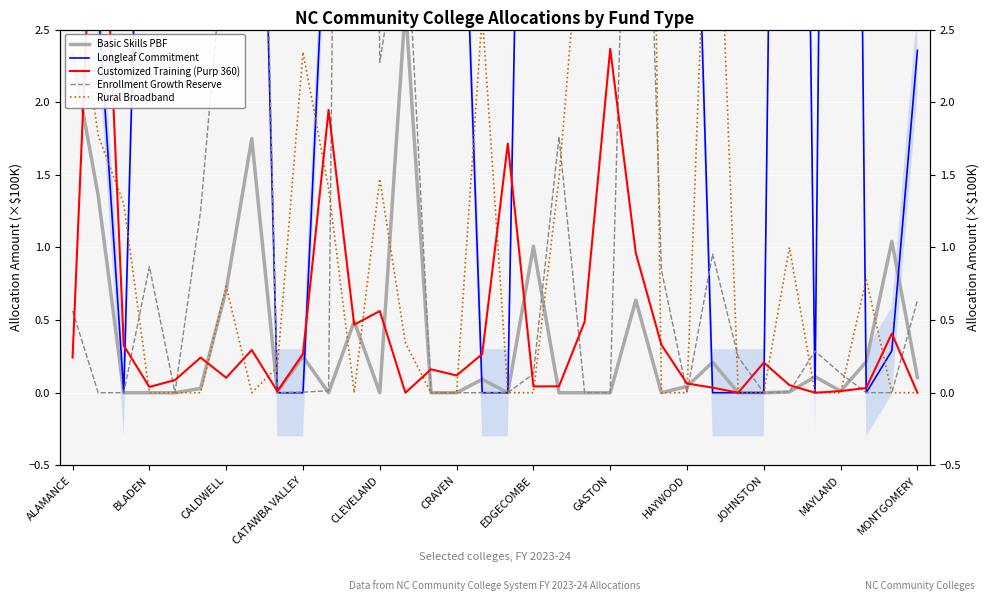

List the series in order of their peak value, highest first.

Longleaf Commitment, Enrollment Growth Reserve, Rural Broadband, Customized Training (Purp 360), Basic Skills PBF